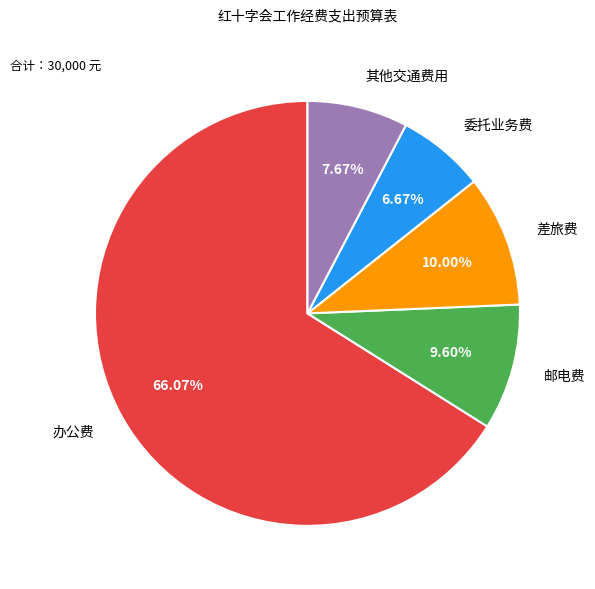

True or false: 办公费 accounts for 66% of the total.

True